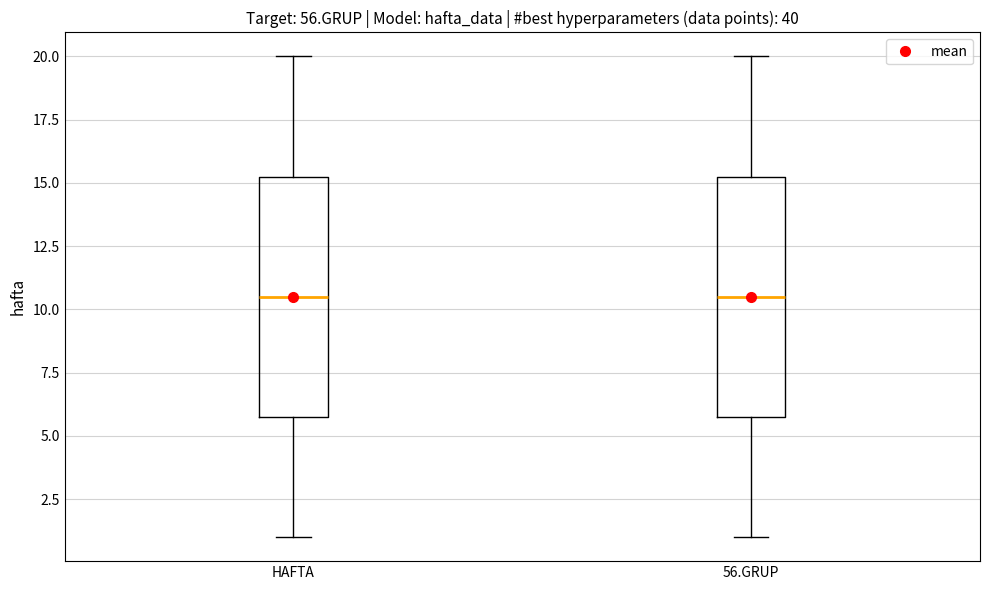

Where does the lower whisker of the box for HAFTA end on the y-axis? The values are not printed on the chart, so give them approximately, as read against the axis.

1.0